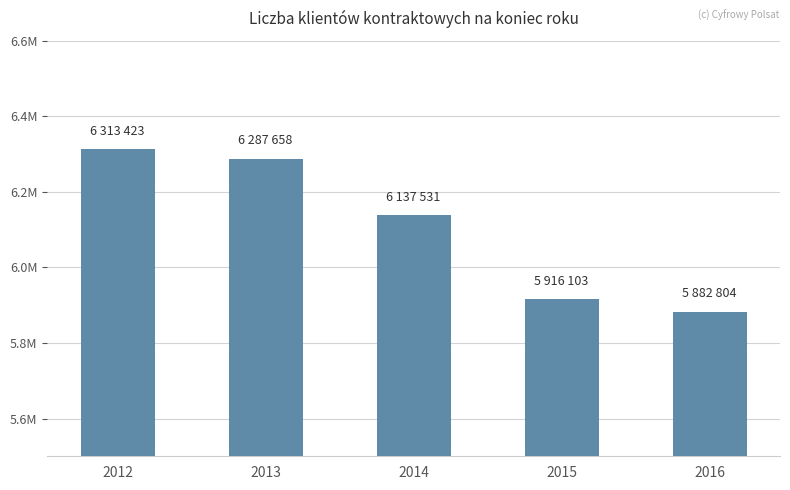

True or false: the data shows 3071130 at 2016.

False